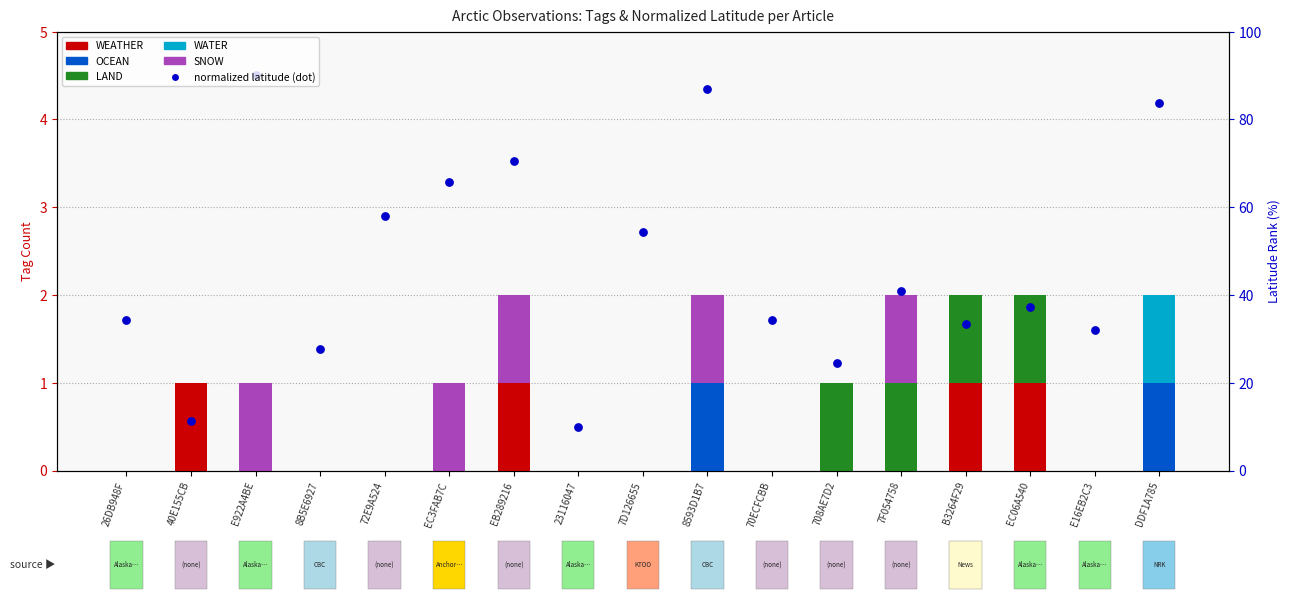

What are all the series names shown in the legend?

WEATHER, OCEAN, LAND, WATER, SNOW, normalized latitude (dot)